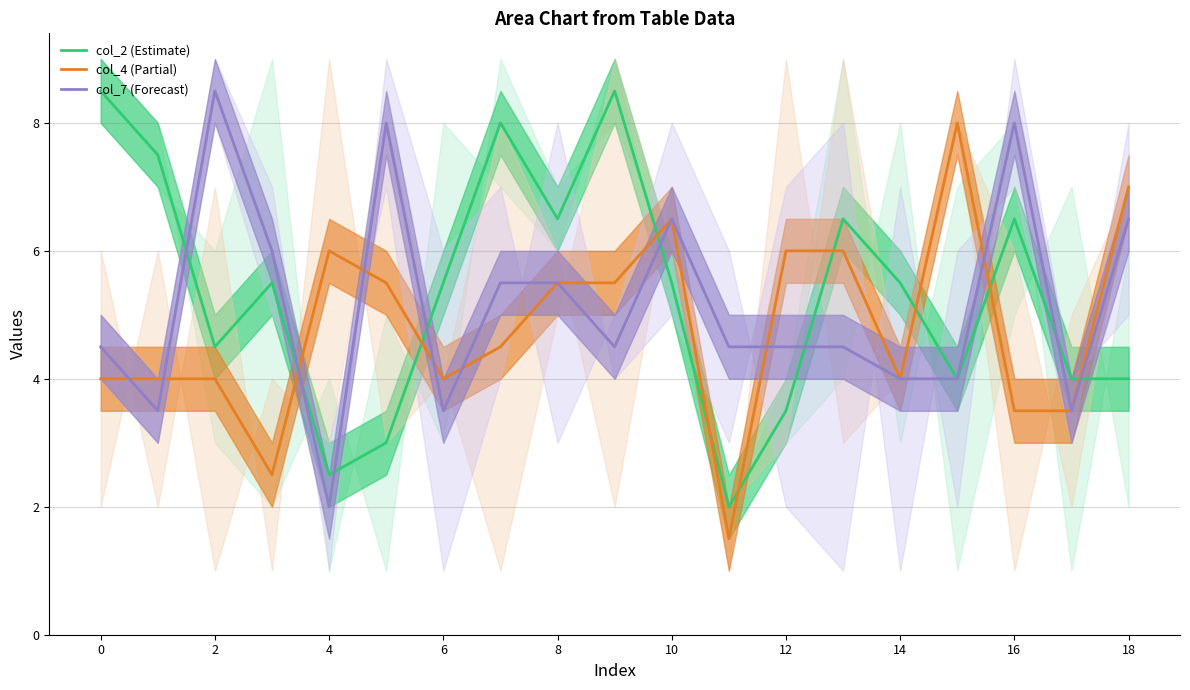

What is the highest value of the col_2 (Estimate) series?

8.5